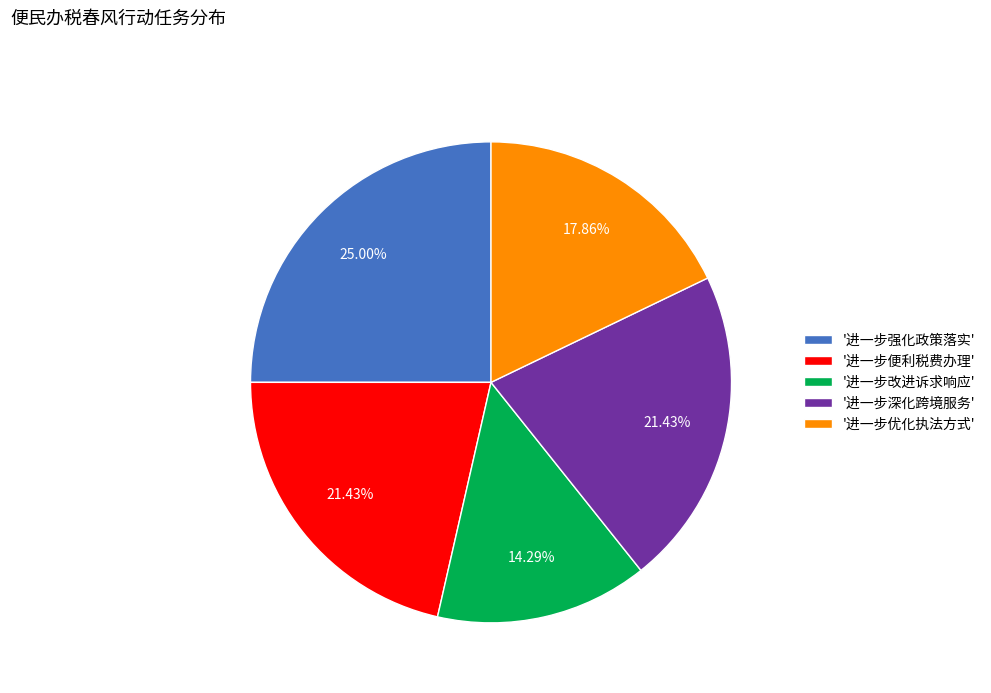

Between '进一步便利税费办理' and '进一步改进诉求响应', which is larger?

'进一步便利税费办理'